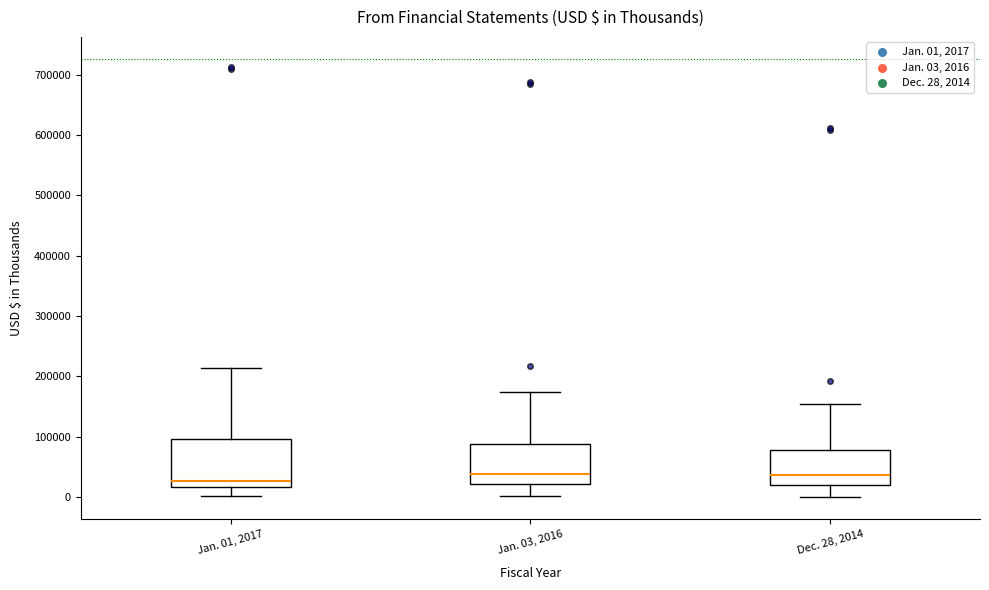

Reading left to right, read every box against the y-axis: the position of its median line, the range the box covers, and the ends of its whiskers. The values are not printed on the chart, so give them approximately, as read against the axis.

Jan. 01, 2017: median 30000, box 20000 to 100000, whiskers 0 to 210000
Jan. 03, 2016: median 40000, box 20000 to 90000, whiskers 0 to 170000
Dec. 28, 2014: median 40000, box 20000 to 80000, whiskers 0 to 160000